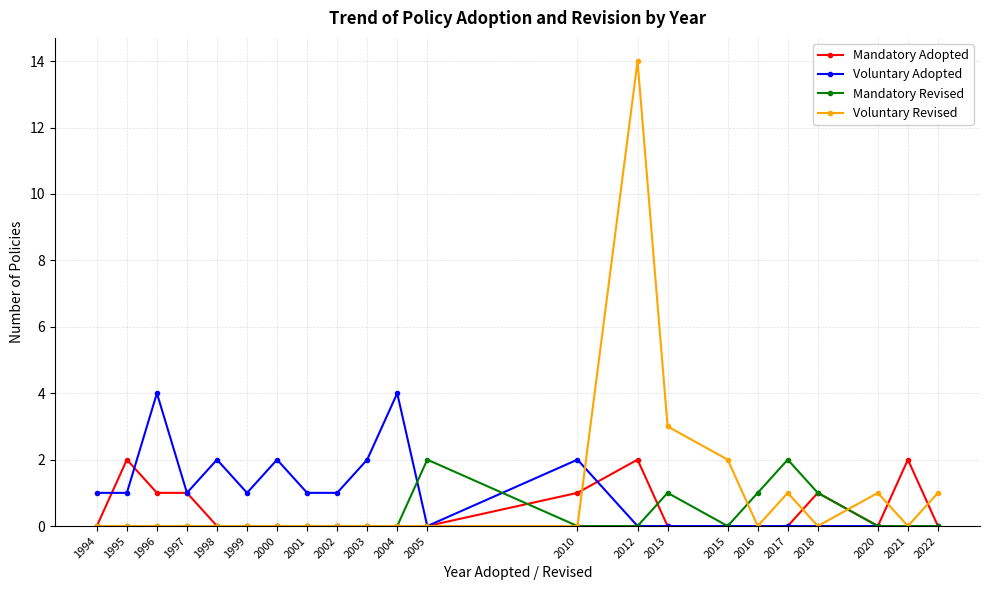

What is the maximum value shown in the chart?

14